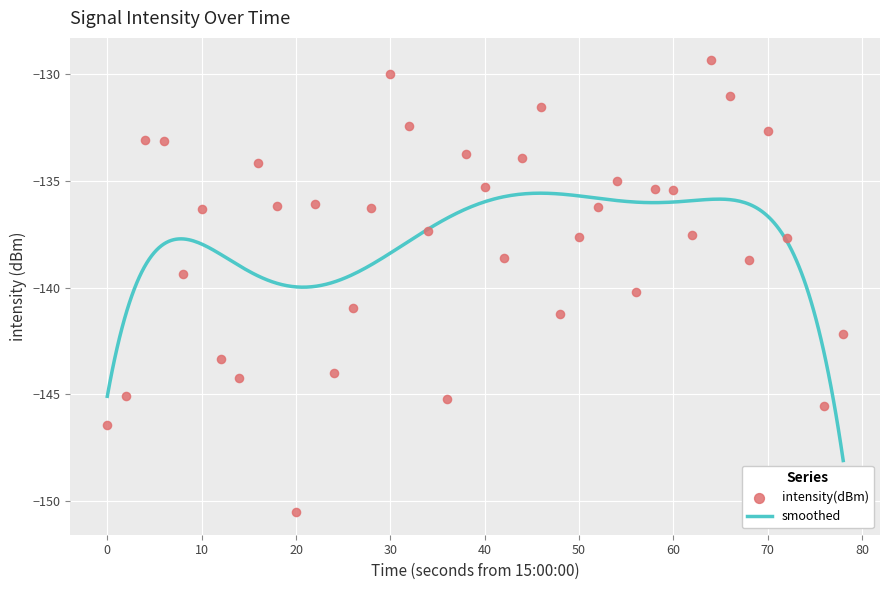

What is the lowest value of the smoothed series?

-148.1